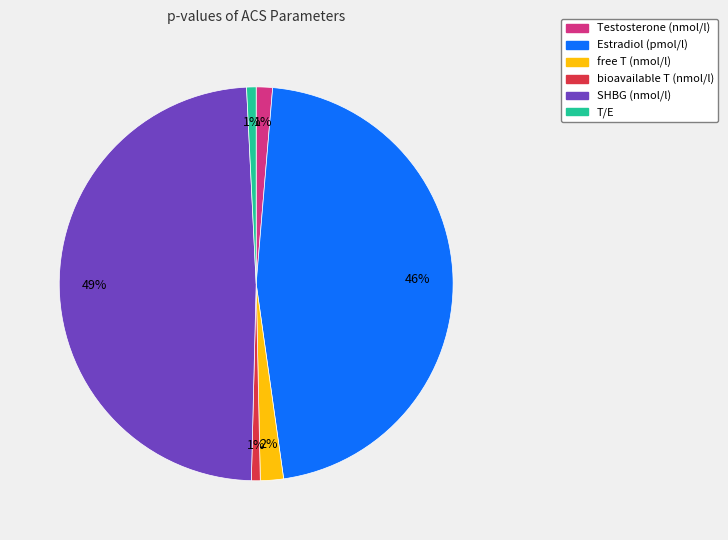

What is the largest slice in the pie chart?

SHBG (nmol/l)